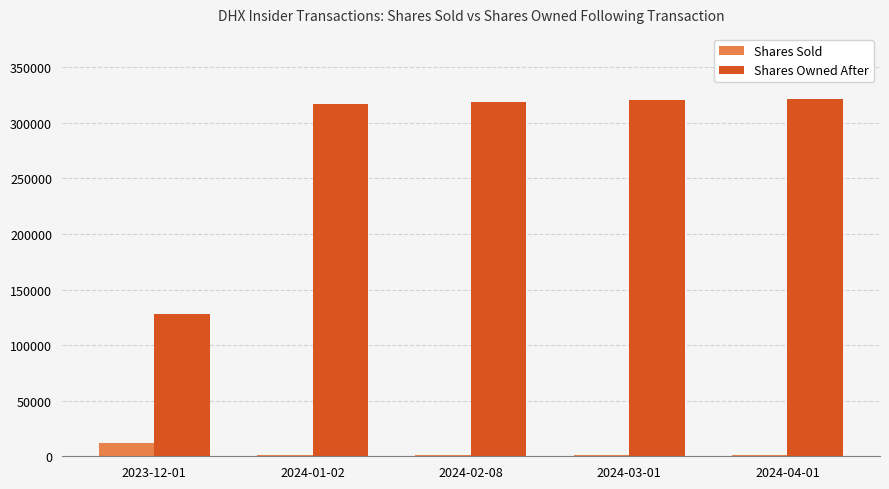

How many groups of bars are there?

5